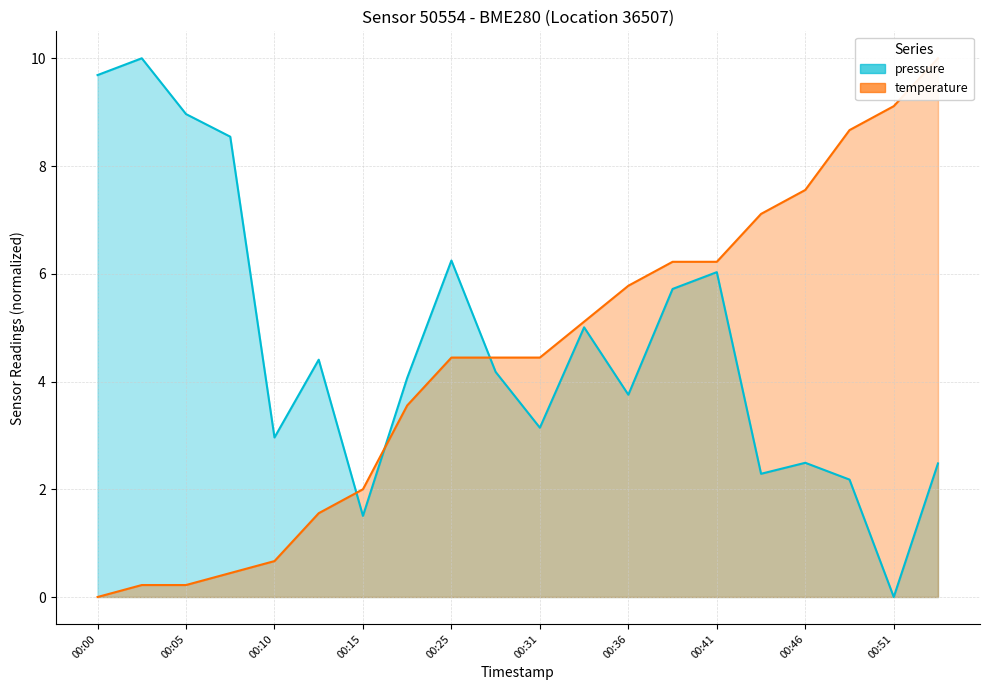

How many values in the pressure series exceed 4?

11